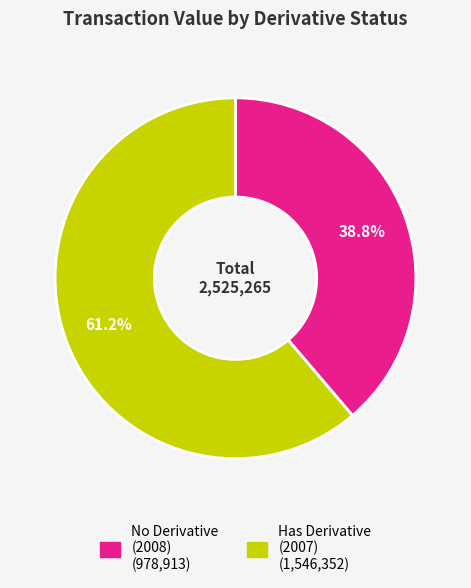

Is there a majority slice in this chart?

Yes